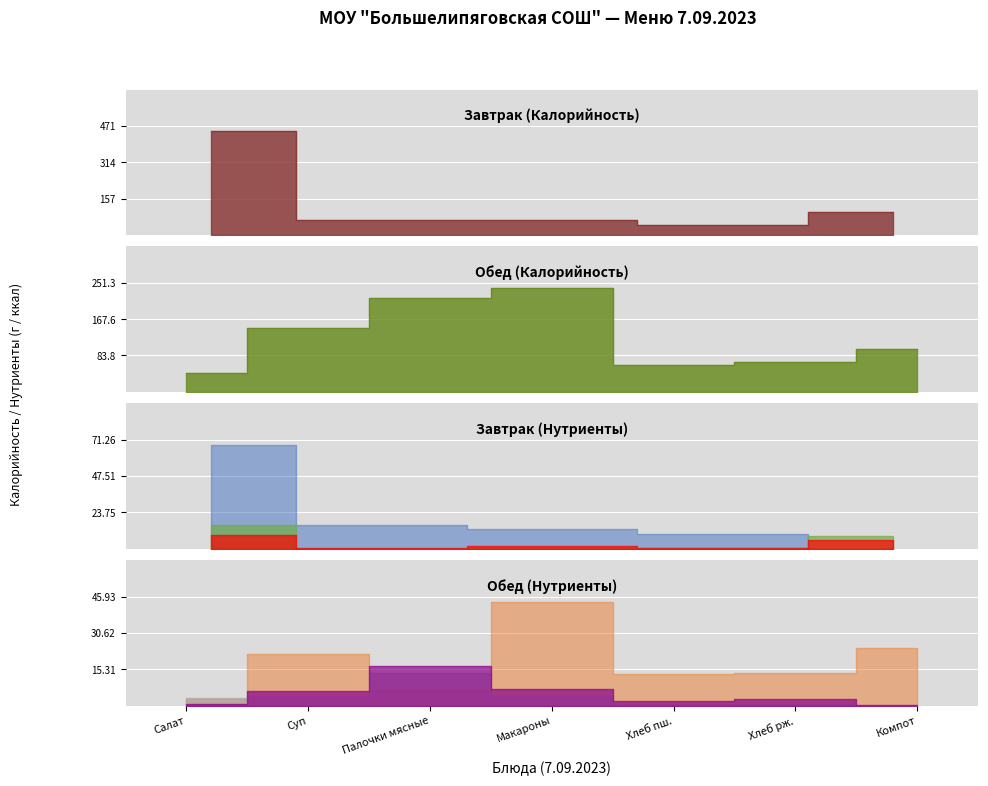

How many points are lower than both their immediate neighbors (excluding endpoints)?

2